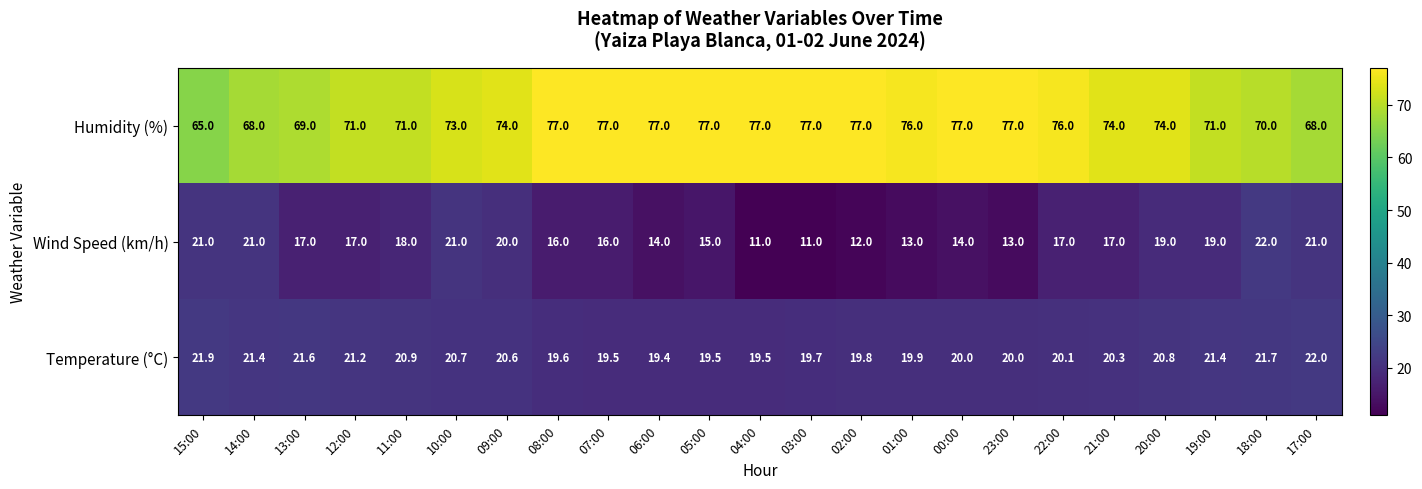

Which series has the largest total across all categories?

Humidity (%)